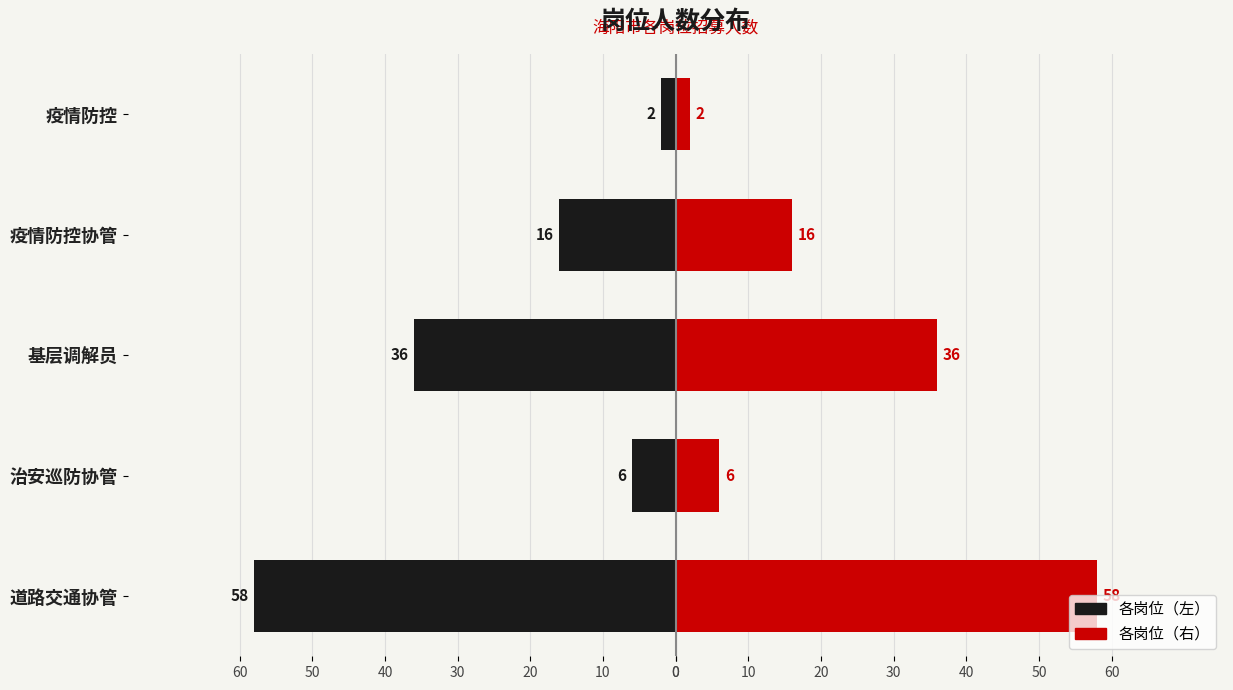

Between 20 and 30, which series saw the biggest shift?

黑色(左侧)